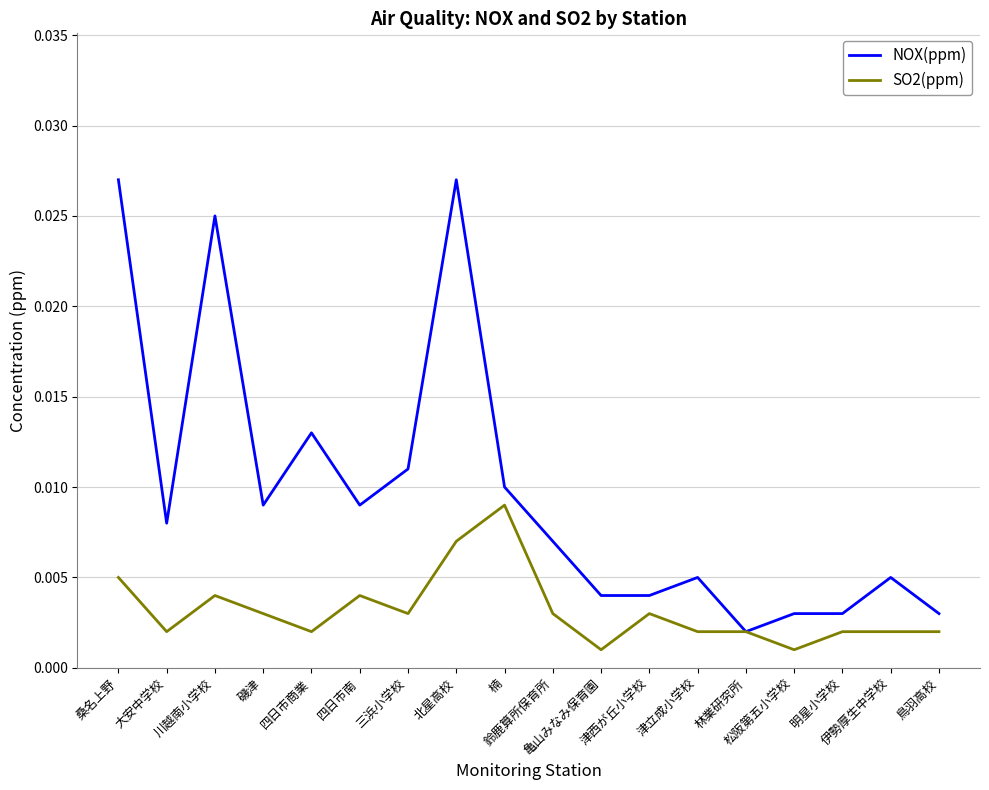

Which series has the largest total across all categories?

NOX(ppm)